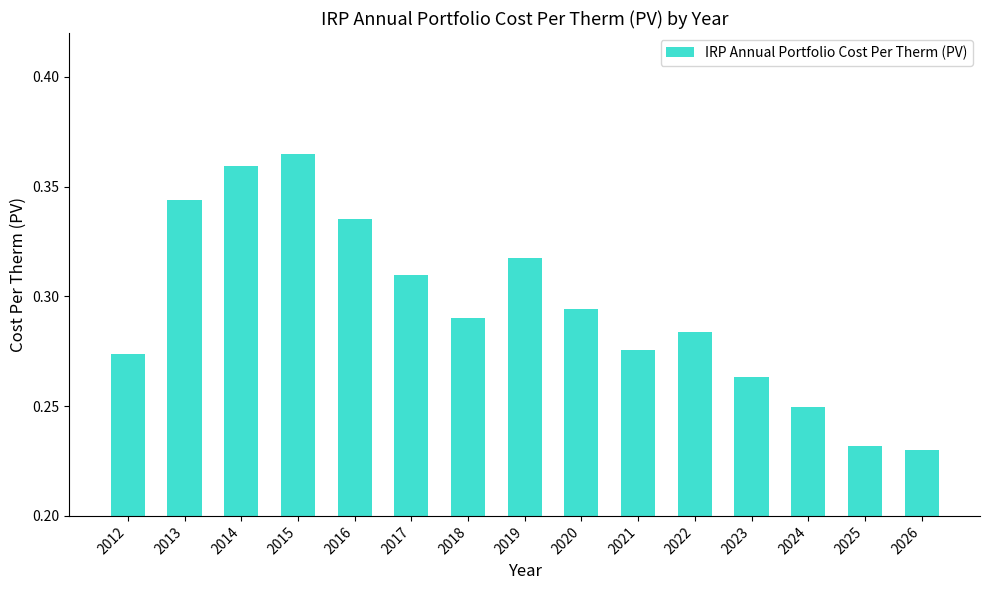

How many values are between 0 and 1?

15